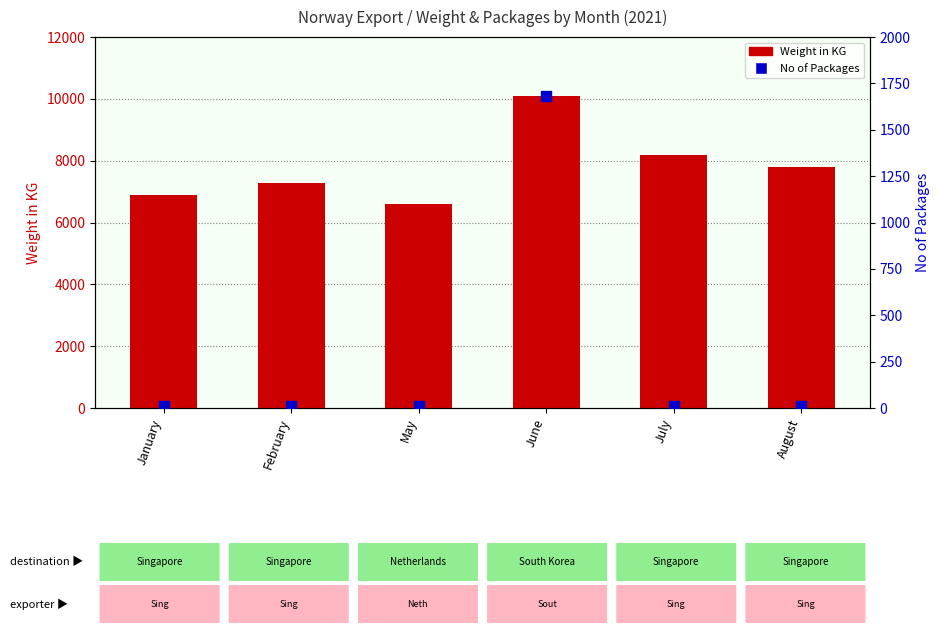

Which series has the largest total across all categories?

Weight in KG